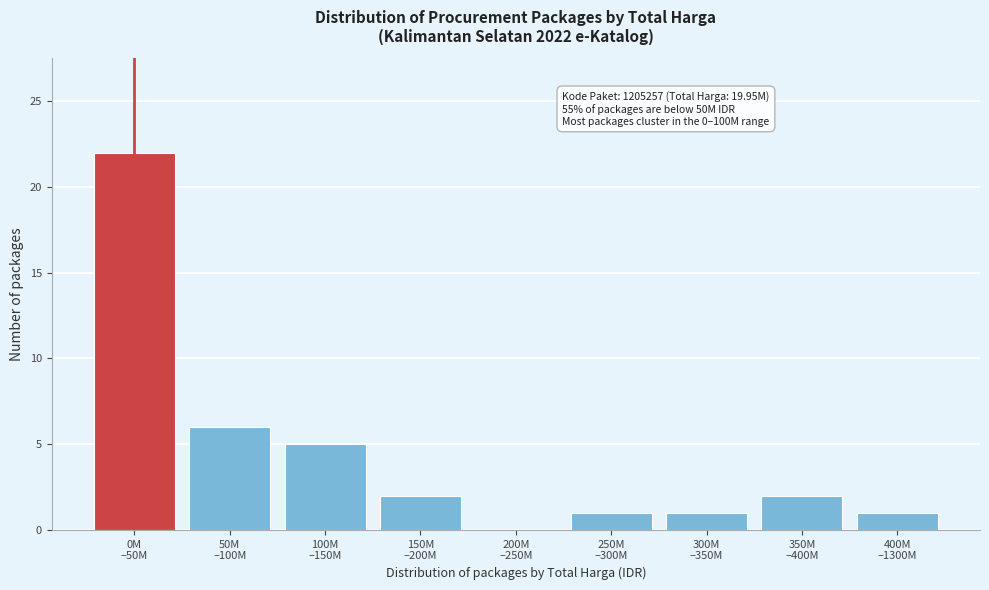

What is the sum of all values?

40